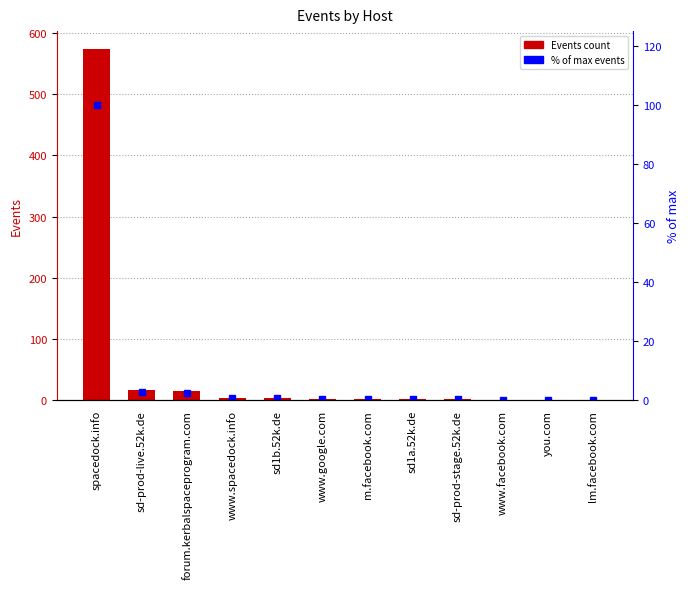

What is the total value across all series at m.facebook.com?

3.5